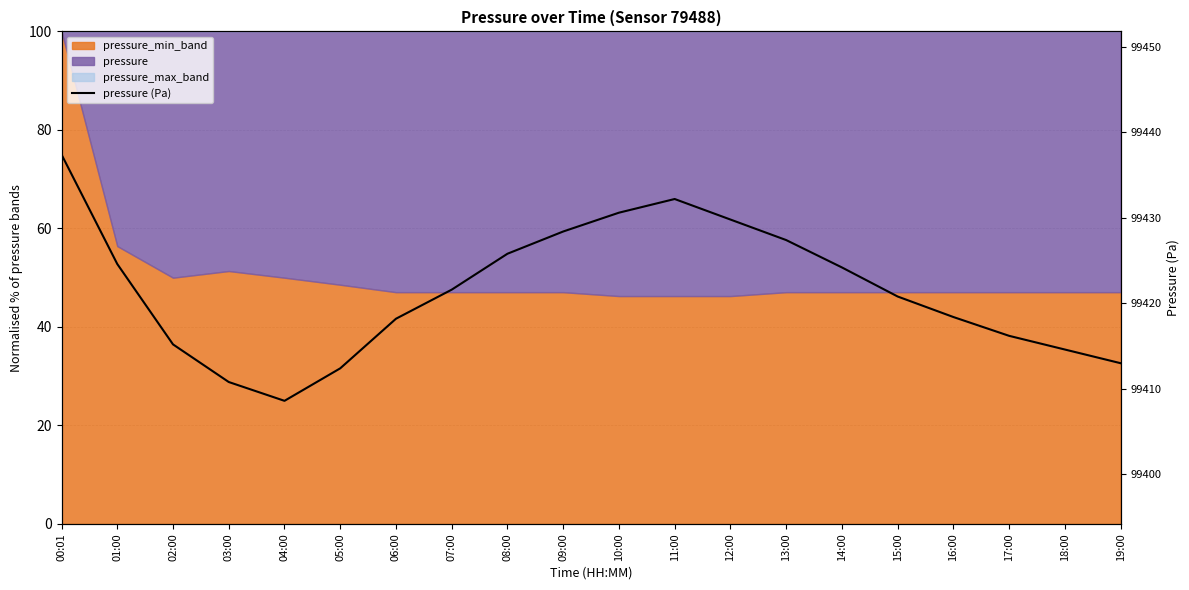

Rank the categories by value from lowest to highest.

04:00, 03:00, 05:00, 19:00, 18:00, 02:00, 17:00, 06:00, 16:00, 15:00, 07:00, 14:00, 01:00, 08:00, 13:00, 09:00, 12:00, 10:00, 11:00, 00:01